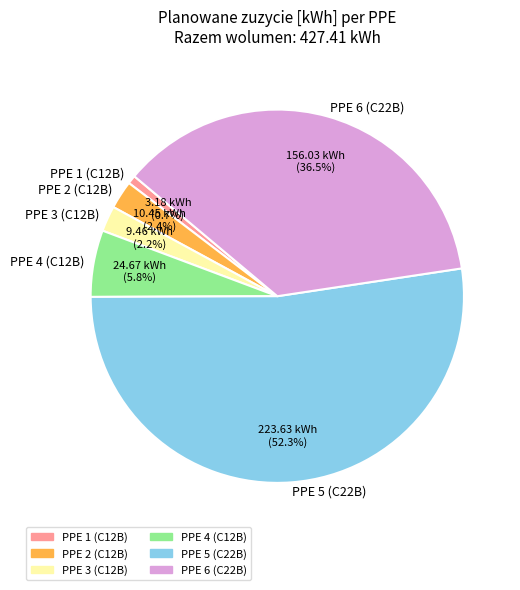

Which has a higher value, PPE 5 (C22B) or PPE 4 (C12B)?

PPE 5 (C22B)